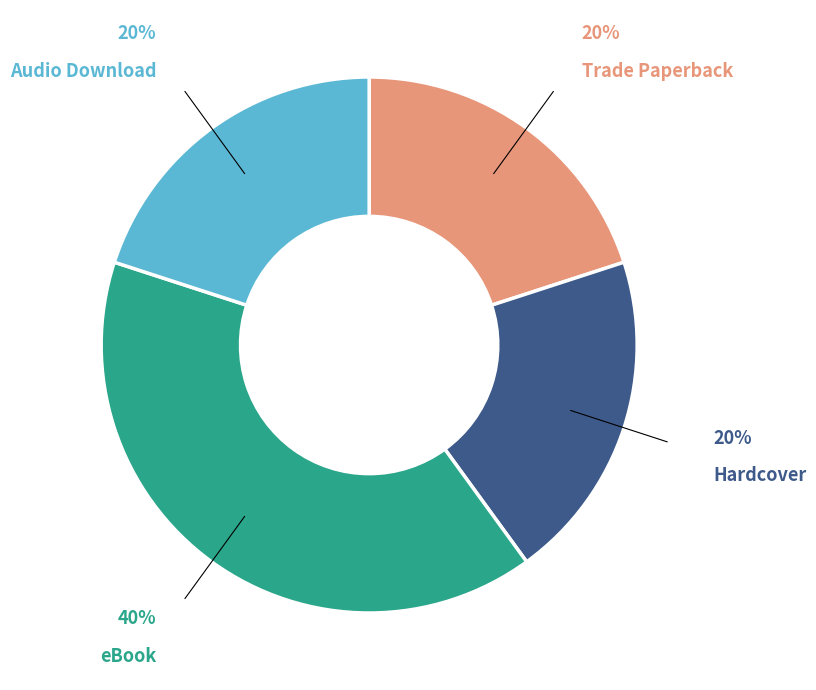

How many segments does this pie chart have?

4